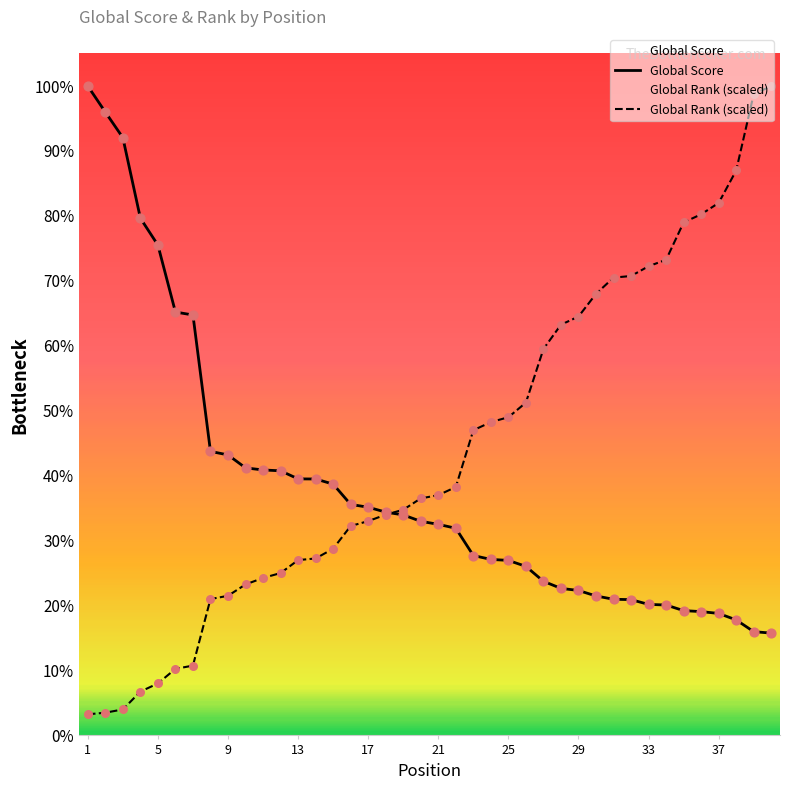

Which series reaches the minimum Y coordinate?

Global Rank